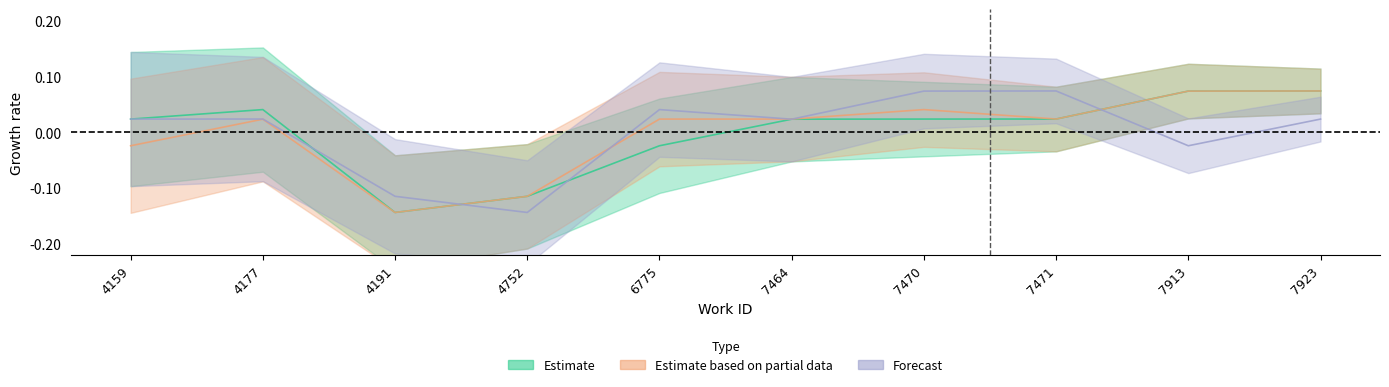

What is the difference between the second highest and second lowest values in the Estimate based on partial data series?

0.2